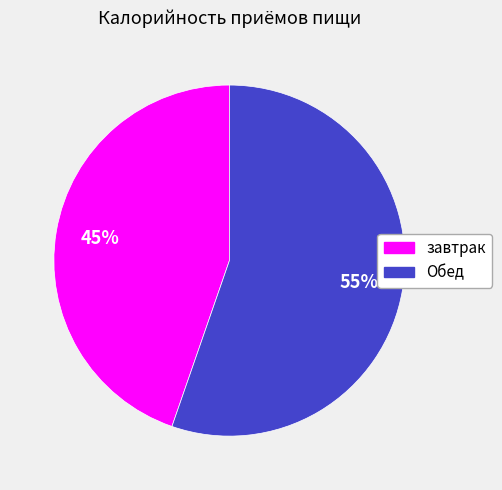

What is the largest slice in the pie chart?

Обед